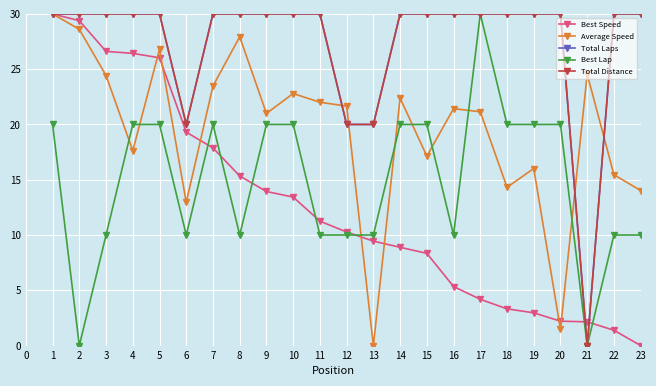

True or false: Total Laps and Best Lap intersect in this chart.

False